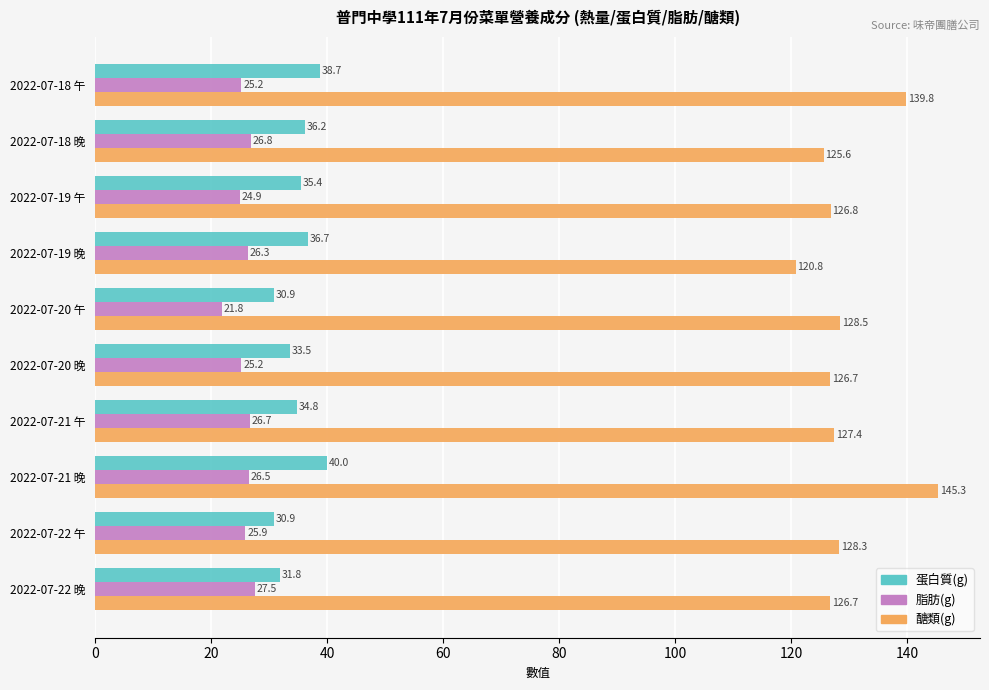

Where is 蛋白質(g) nearest to the value 35?

2022-07-21 午